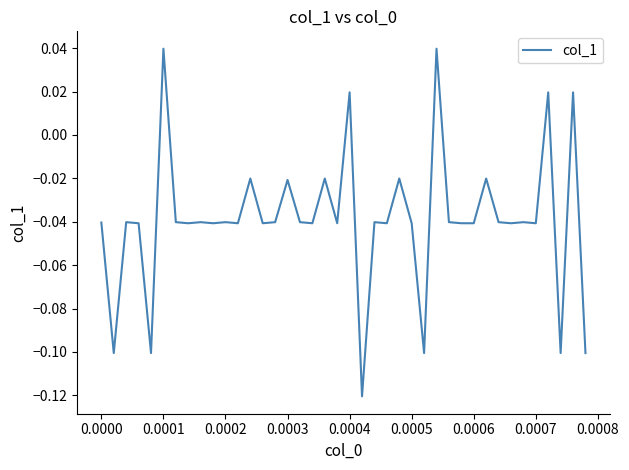

Does the chart have visible grid lines?

No